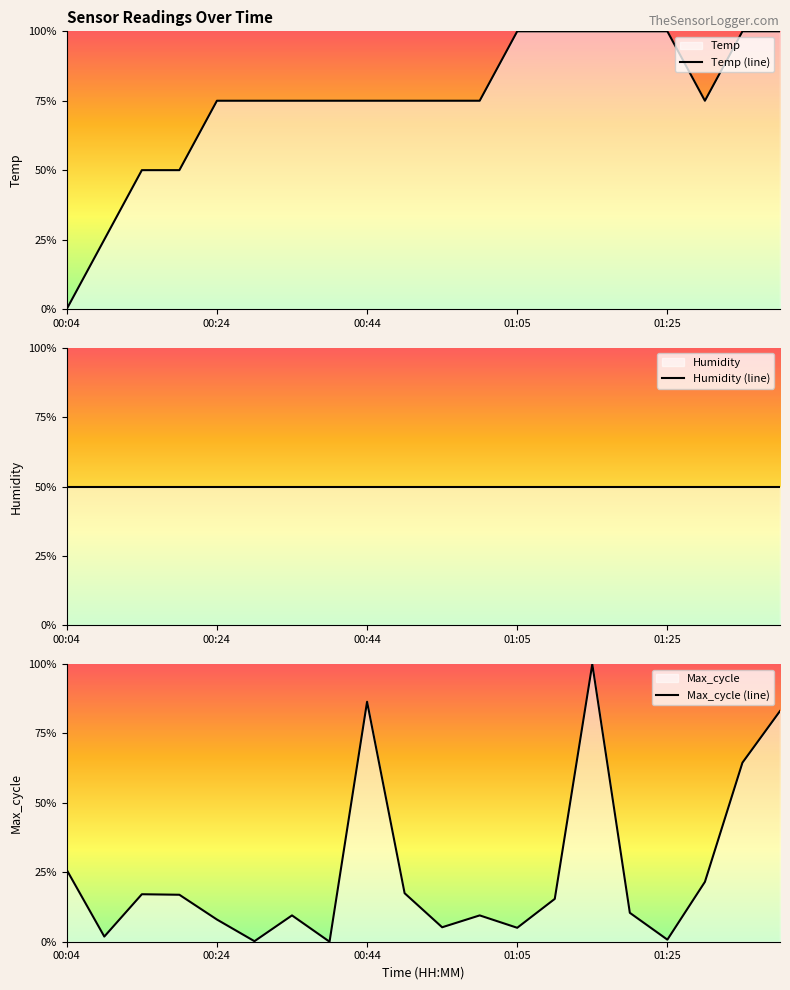

How many interior local valleys does the Max_cycle (line) series have?

6